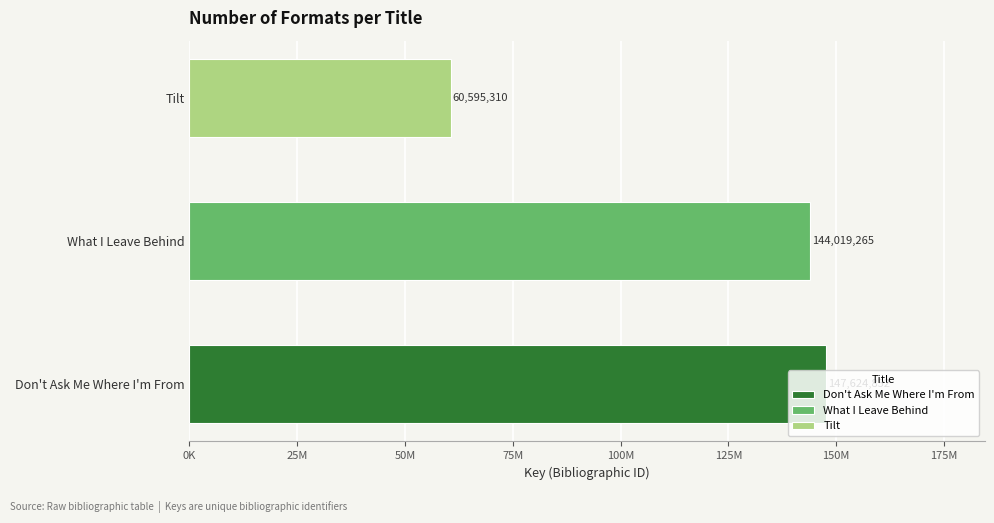

What is the highest value of the Don't Ask Me Where I'm From series?

147624852